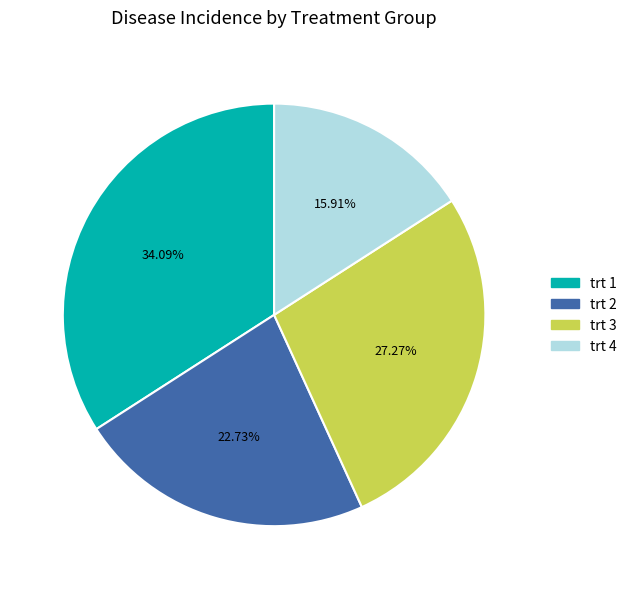

Is there any slice that represents more than half of the pie?

No